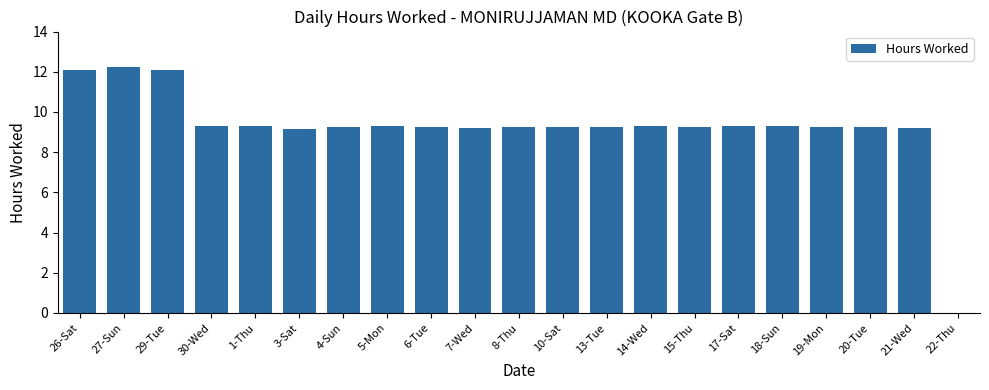

Read the value at 19-Mon.

9.2